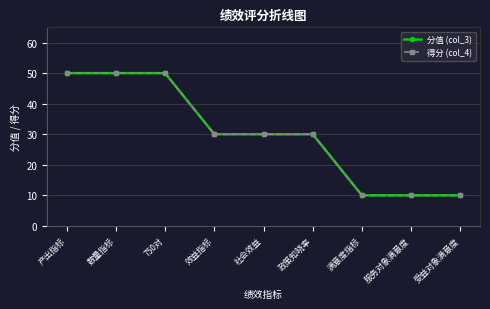

What is the total value across all series at 产出指标?

100